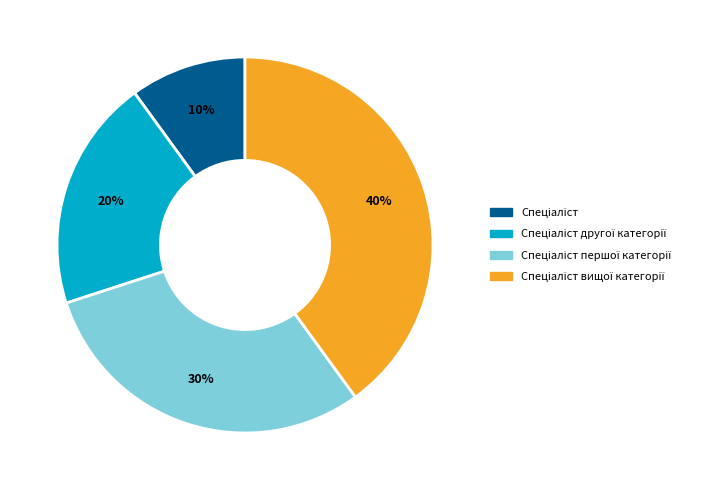

Count the number of slices in the pie.

4